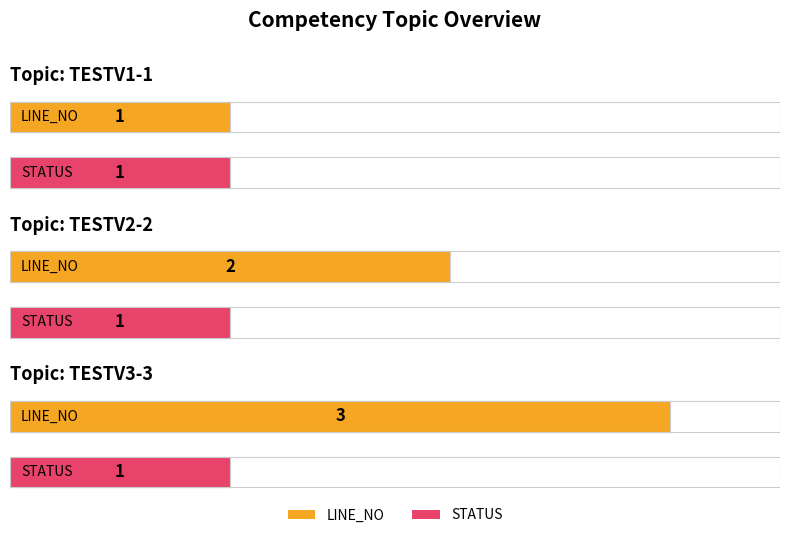

Between TESTV2-2 and TESTV1-1, which is larger?

TESTV2-2